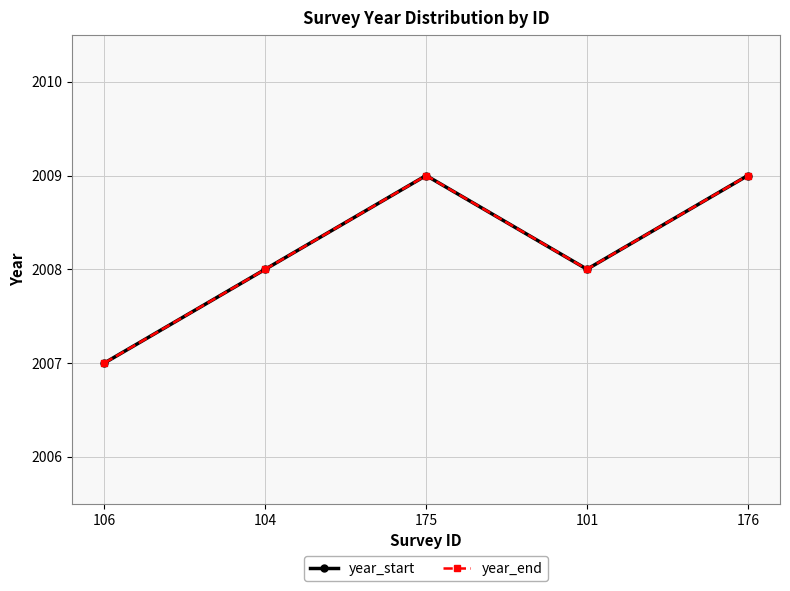

True or false: year_end and year_start intersect in this chart.

False